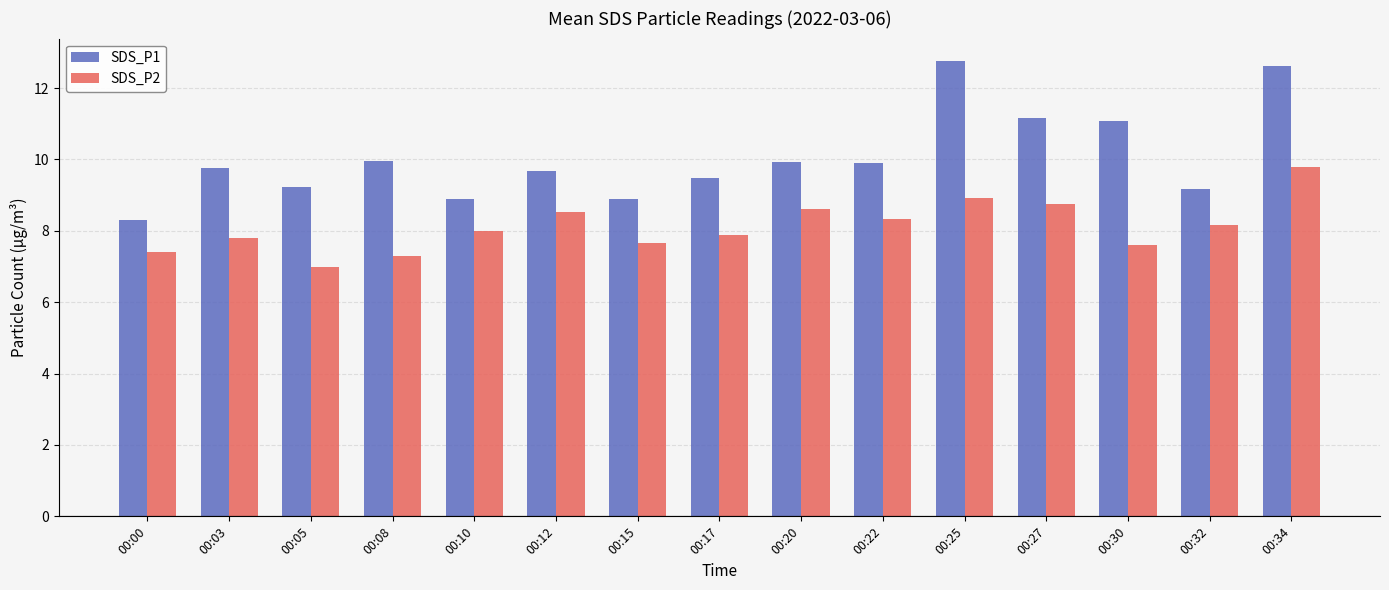

Rank the series by their maximum value, from lowest to highest.

SDS_P2, SDS_P1